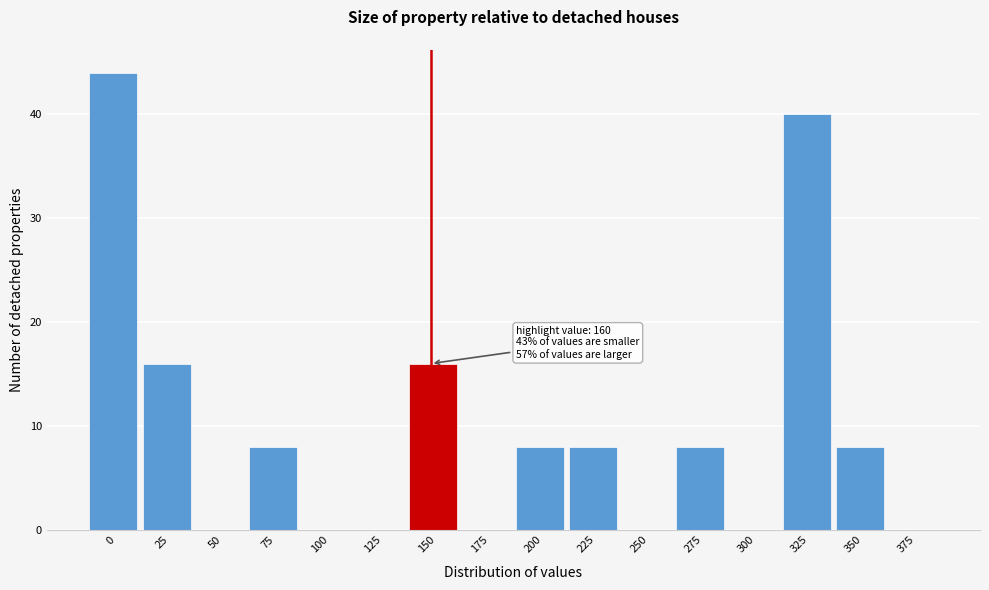

Reading left to right, list all the values displayed in this chart.

0=44	25=16	50=0	75=8	100=0	125=0	150=16	175=0	200=8	225=8	250=0	275=8	300=0	325=40	350=8	375=0